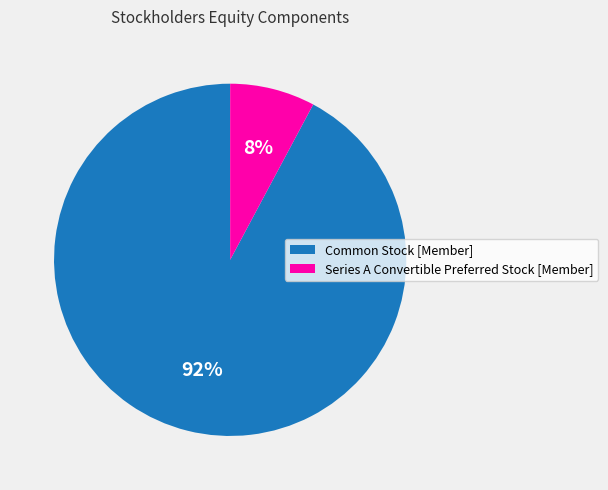

How many segments does this pie chart have?

2